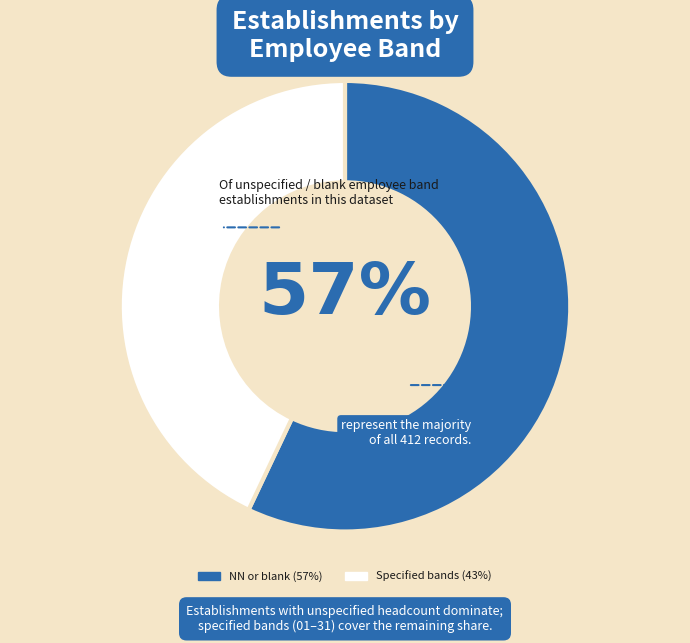

Does any single category account for the majority?

Yes